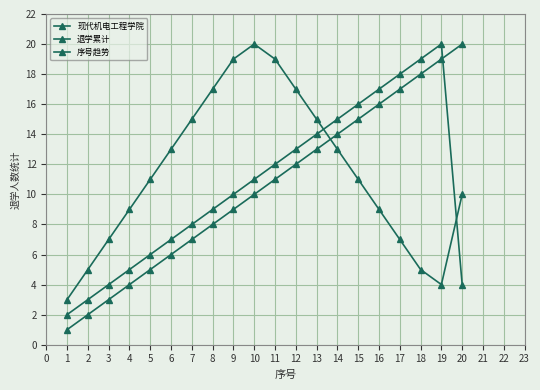

Rank the series at 17 from lowest to highest value.

现代机电工程学院, 退学累计, 序号趋势